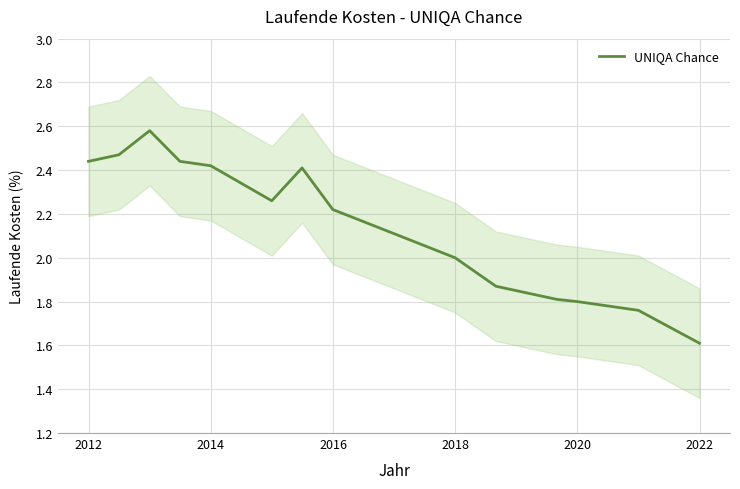

What is the lowest value of the UNIQA Chance series?

1.6